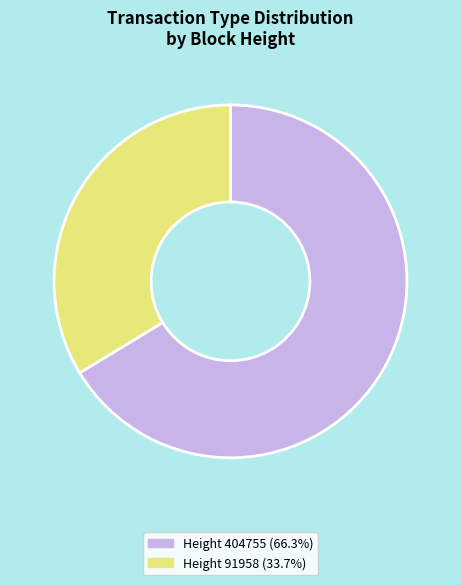

Is there any slice that represents more than half of the pie?

Yes